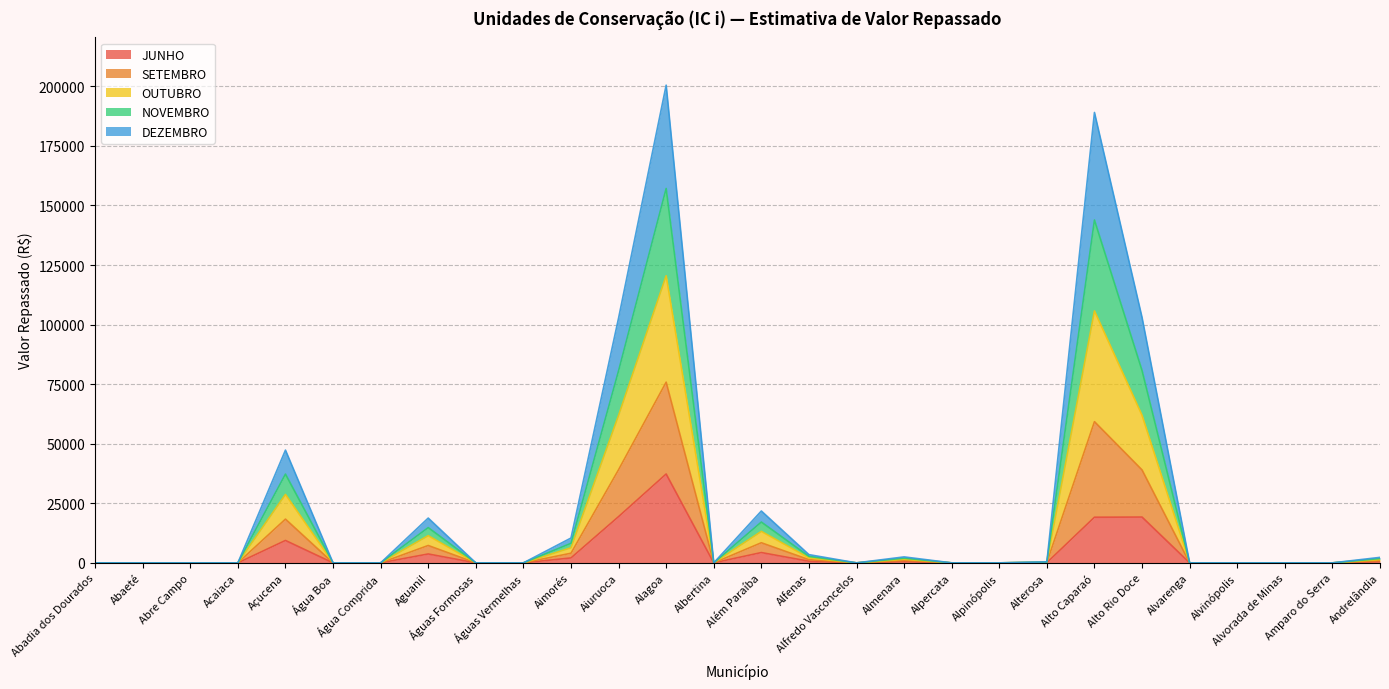

Which has a higher value, Aguanil or Abre Campo?

Aguanil